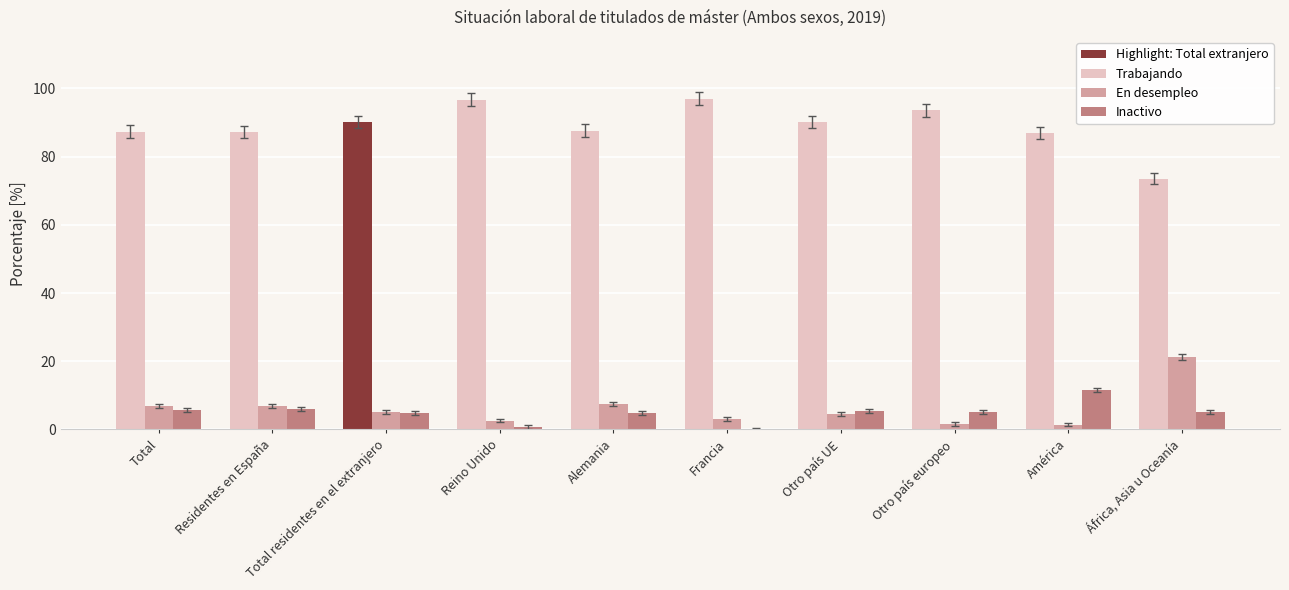

What is the highest value of the Inactivo series?

11.6